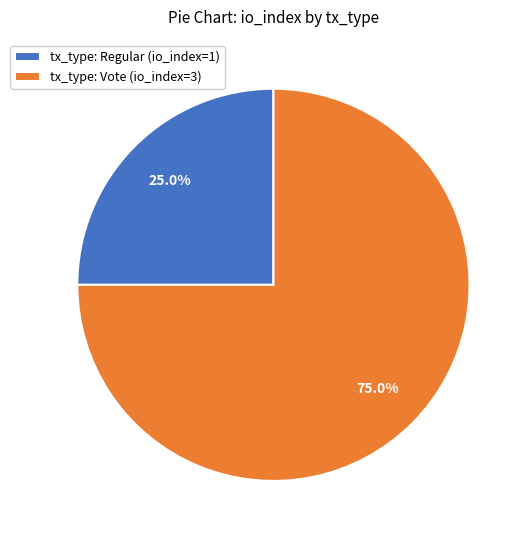

To the nearest percent, what portion does tx_type: Vote (io_index=3) represent?

75%